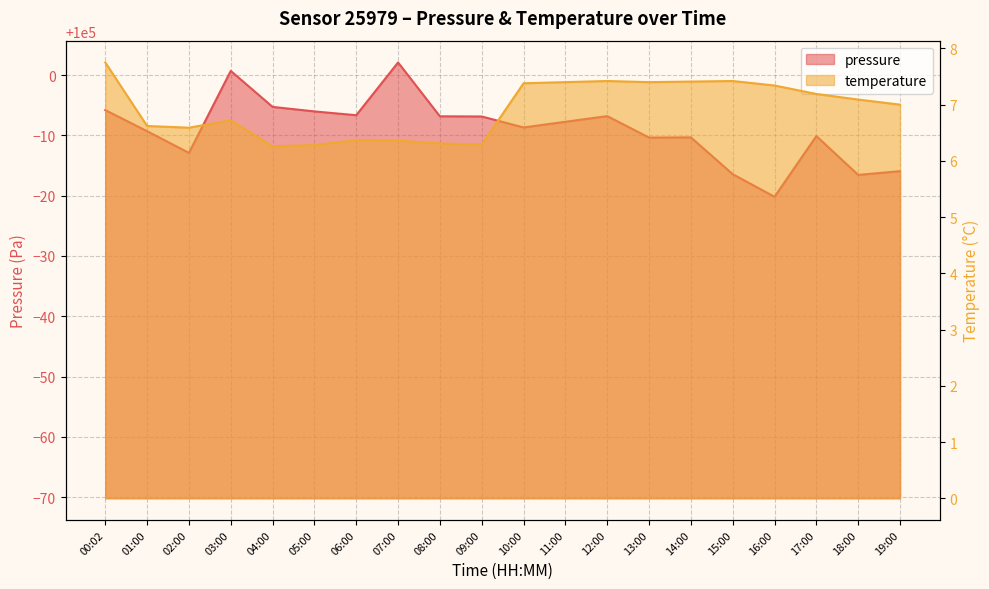

What is the difference between the highest and lowest values at 12:00?

99985.8